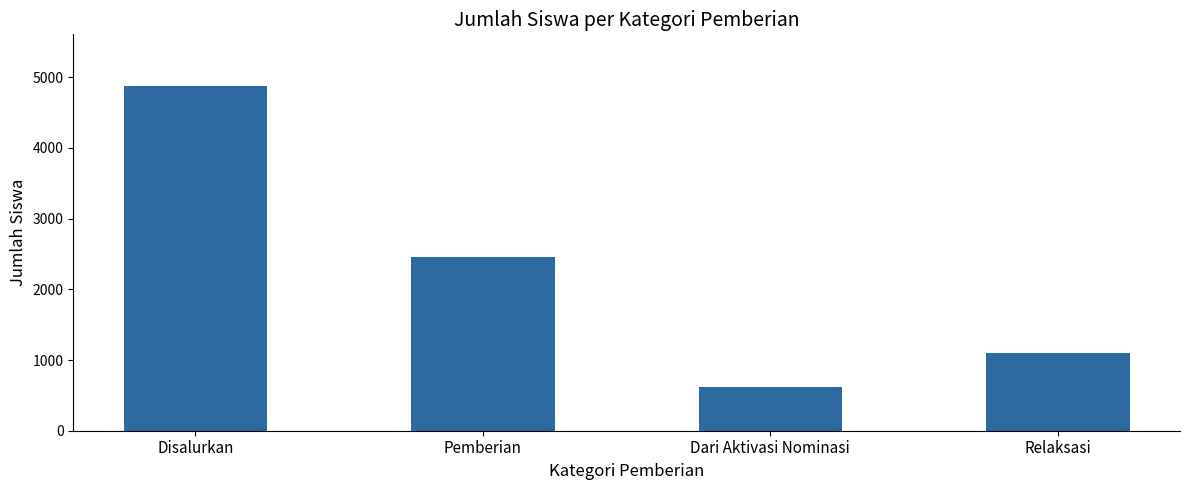

What is the value of the 4th bar from the left?

1105